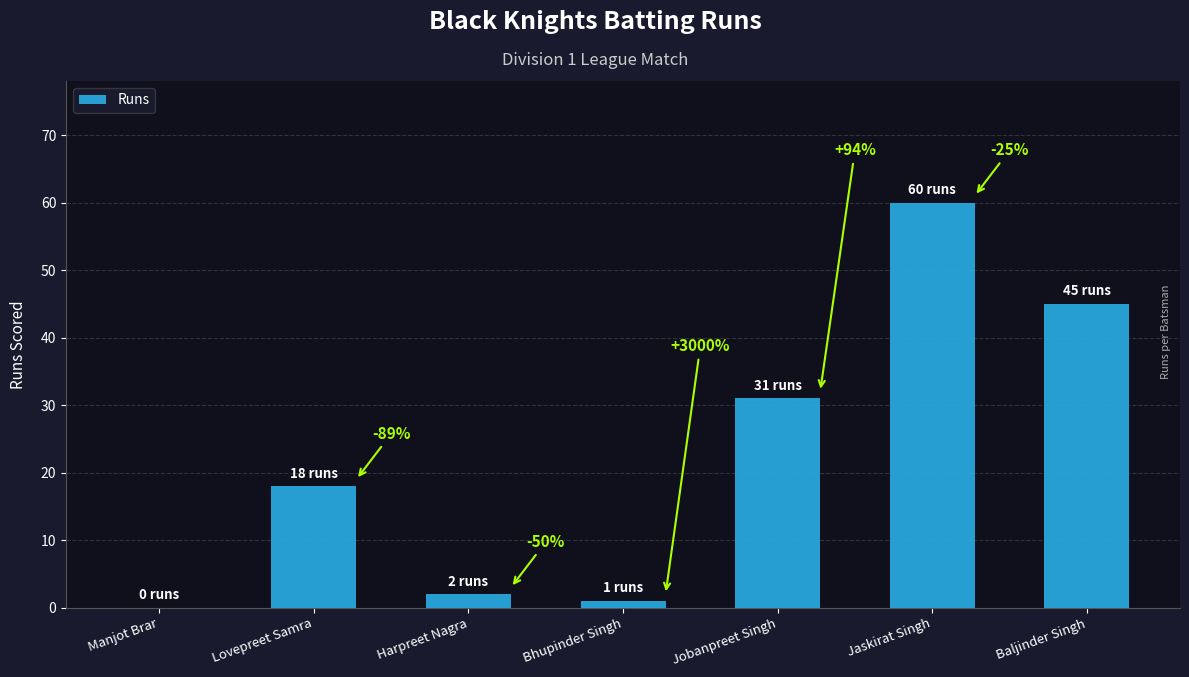

Are the bars horizontal?

No